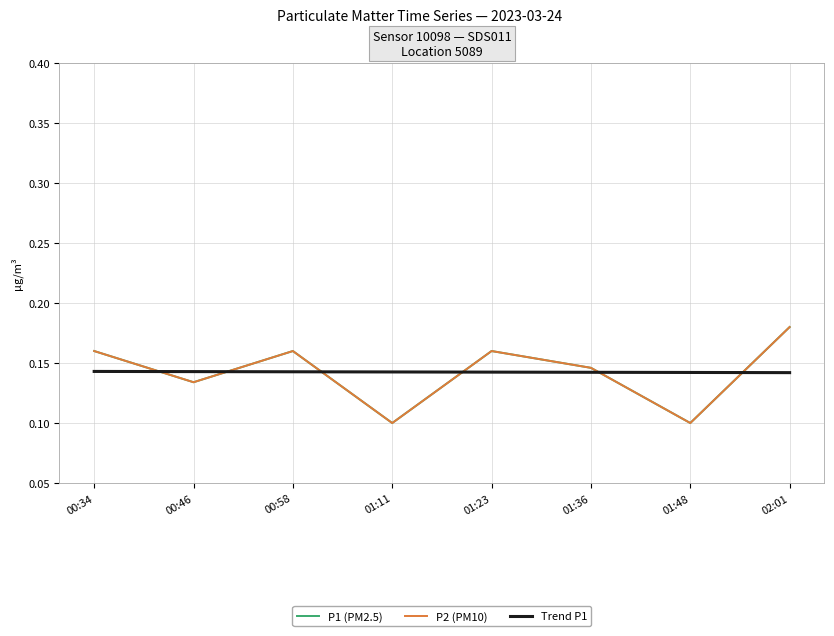

Reading left to right, extract all data points from this chart.

P1 (PM2.5): 0.2	0.1	0.2	0.1	0.2	0.1	0.1	0.2
P2 (PM10): 0.2	0.1	0.2	0.1	0.2	0.1	0.1	0.2
Trend P1: 0.1	0.1	0.1	0.1	0.1	0.1	0.1	0.1